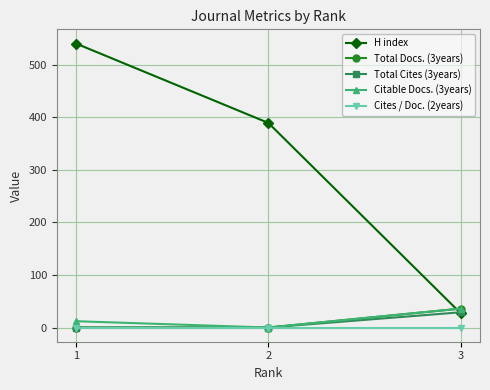

How many distinct data groups are displayed?

5